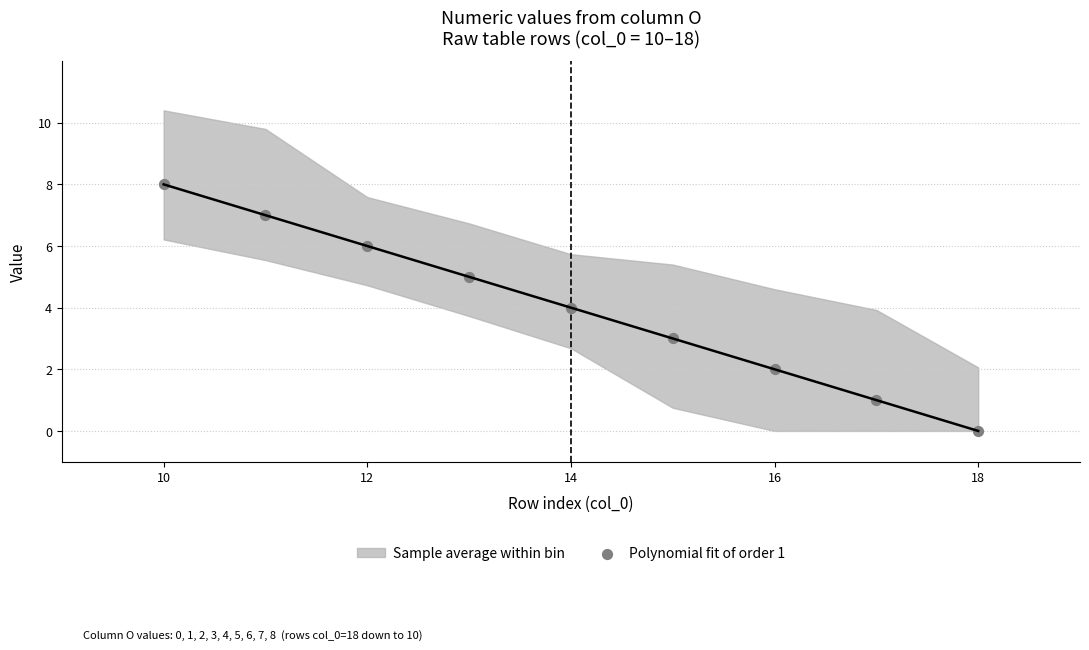

What is the range of Y values (max minus min)?

8